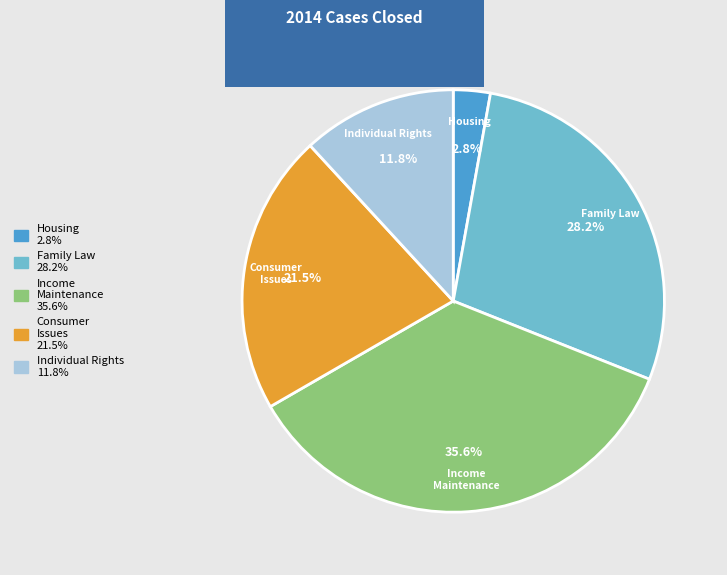

To the nearest percent, what is the difference between the largest and smallest slice percentages?

33%